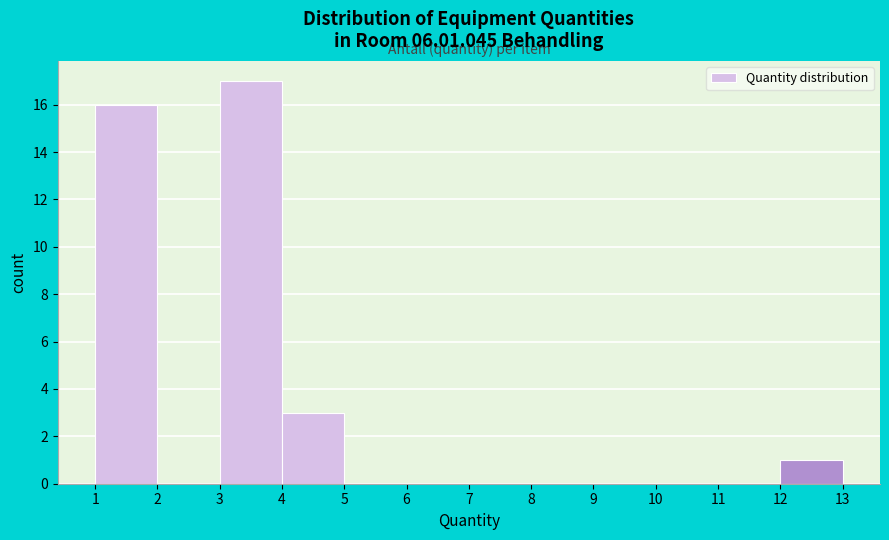

How tall is the bar that spans 1 to 2 on the x-axis? The values are not printed on the chart, so give them approximately, as read against the axis.

16